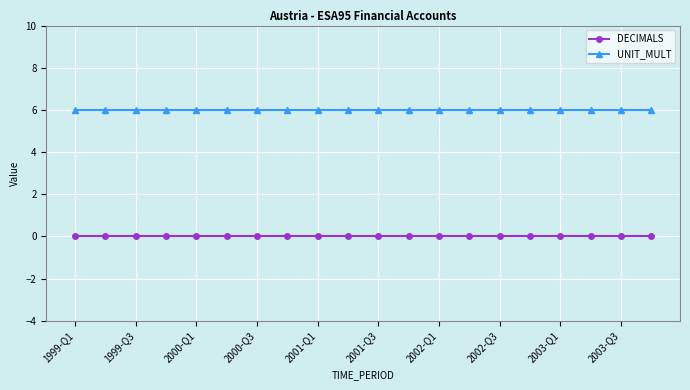

Rank the series by their average value, from lowest to highest.

DECIMALS, UNIT_MULT